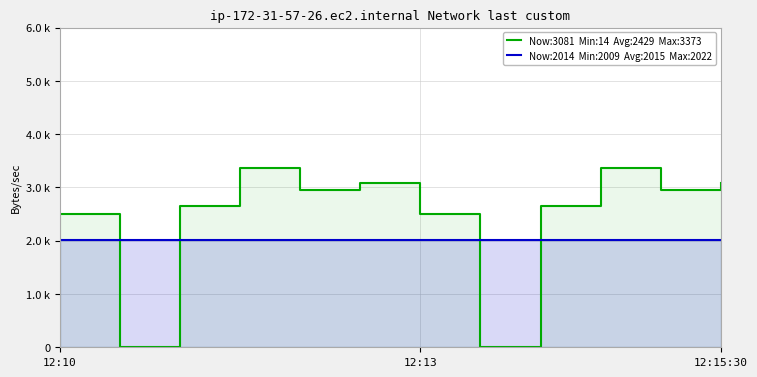

What is the sum of the In values at 10 and 8?

5597